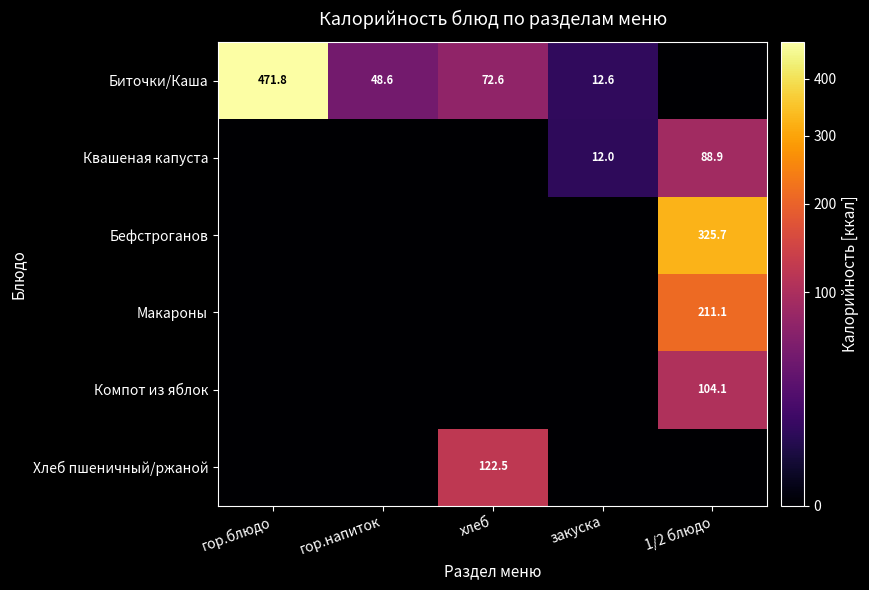

Is it true that Хлеб пшеничный/ржаной equals 122.5 at хлеб?

True